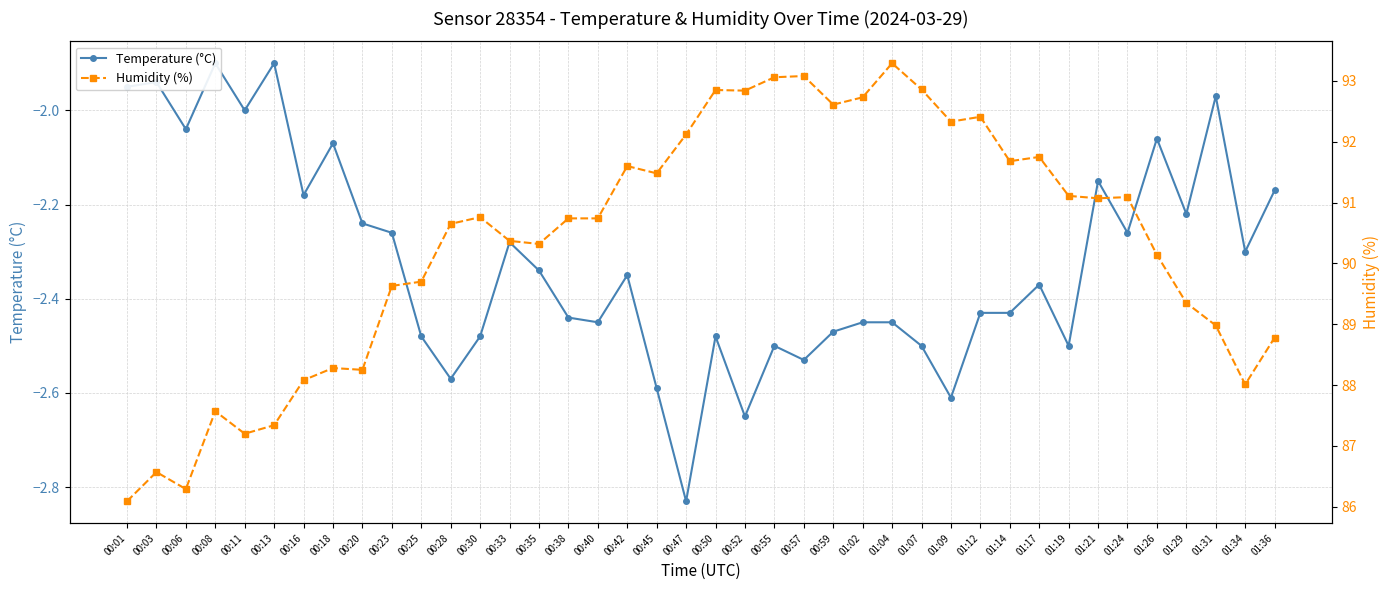

Which category has the highest value in the Humidity (%) series?

01:04